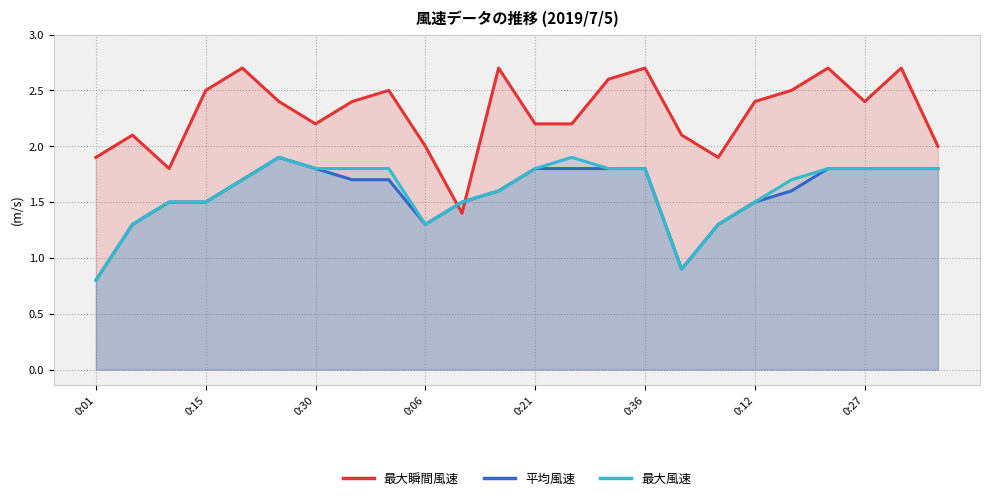

Read the 最大瞬間風速 value at 8.

2.5